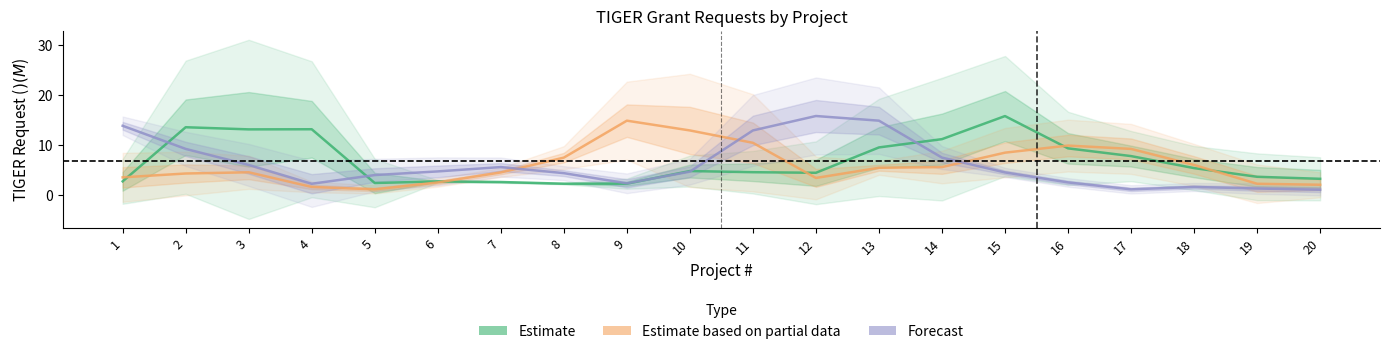

What is the minimum value for Forecast?

1.0